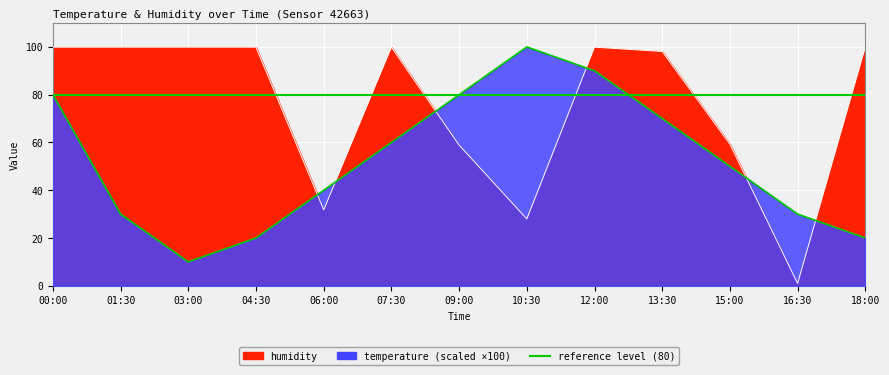

What is the highest value of the temperature series?

100.0